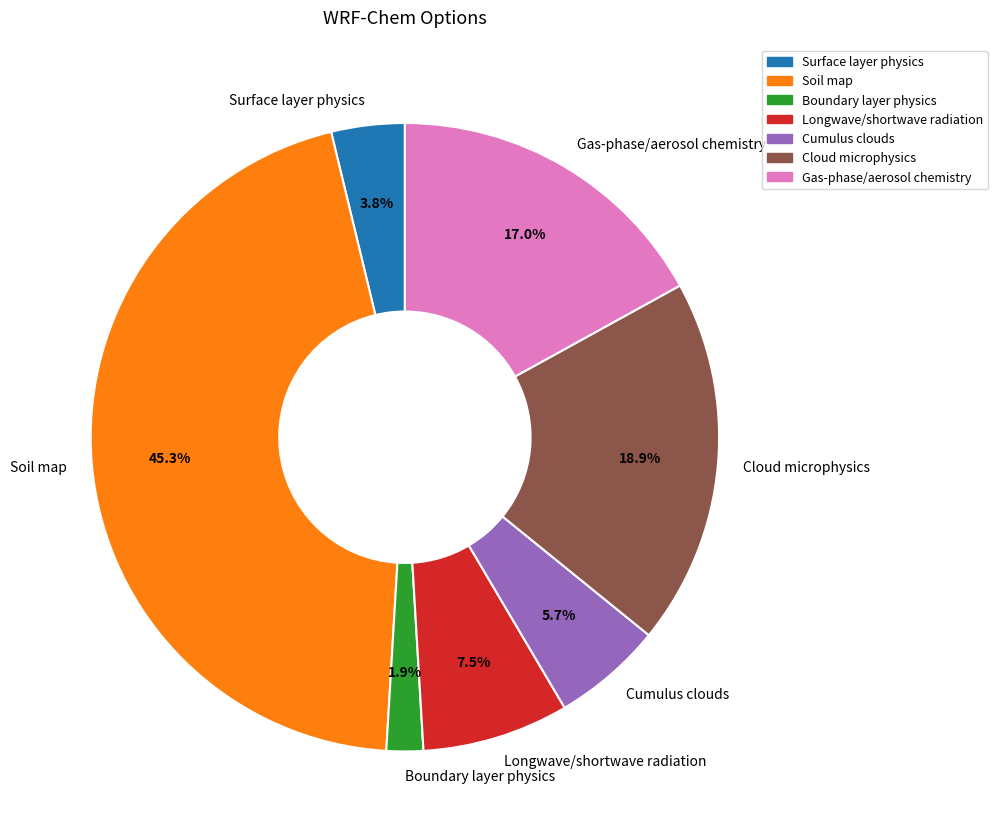

The Longwave/shortwave radiation slice represents 1% of the pie. True or false?

False